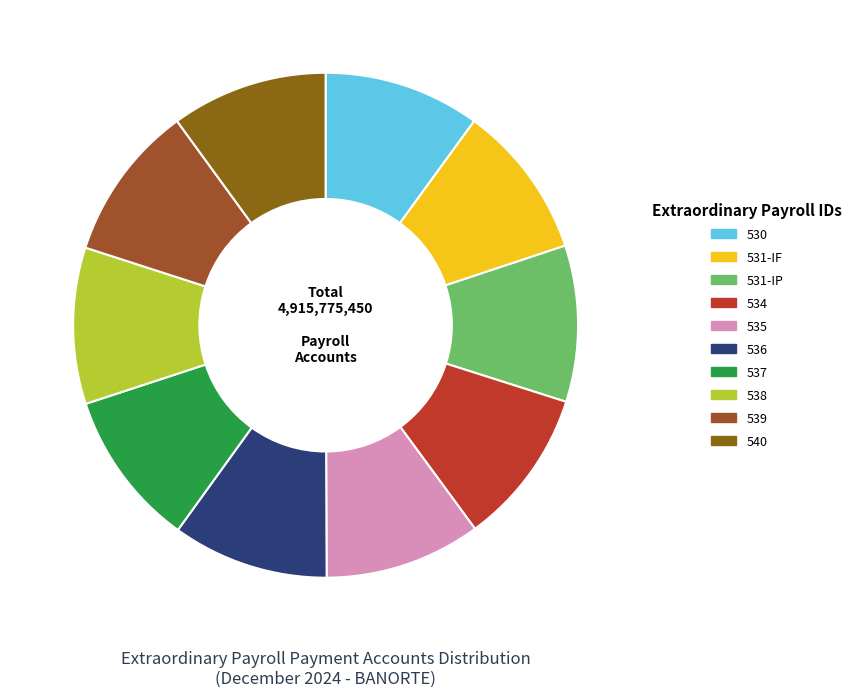

To the nearest percent, what percentage of the pie is 539?

10%